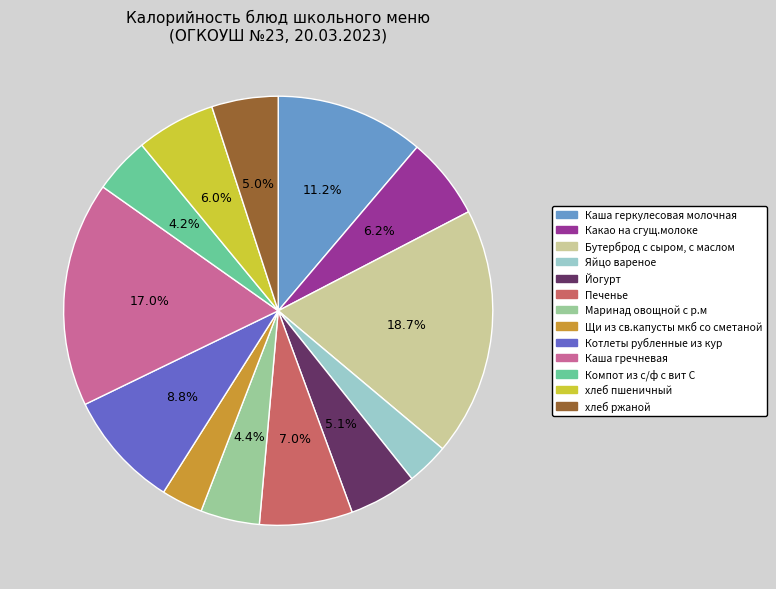

Which category has the biggest portion of the pie?

Бутерброд с сыром, с маслом